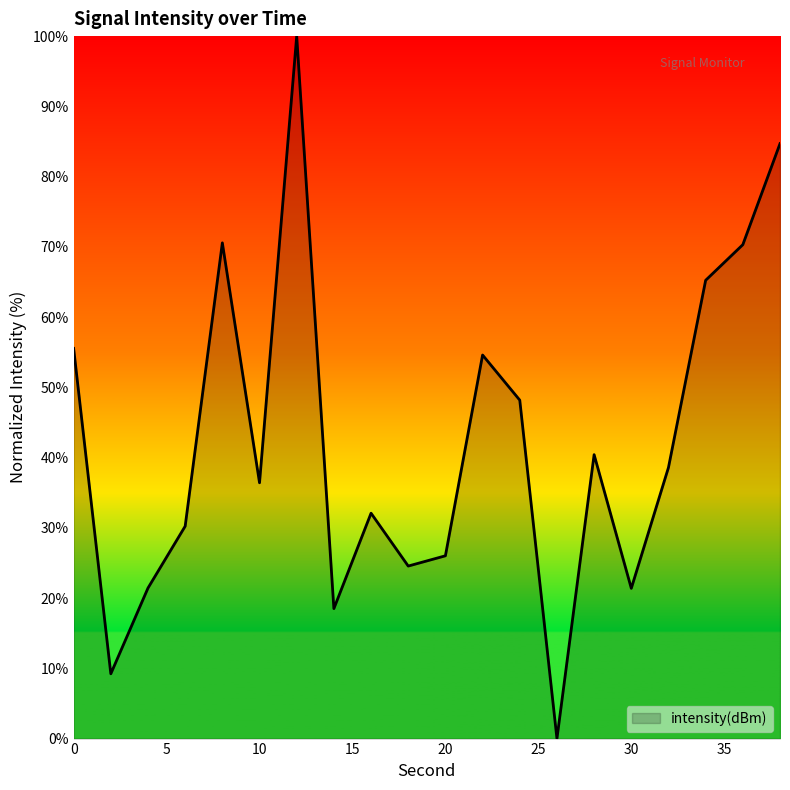

What is the maximum value shown in the chart?

100.0